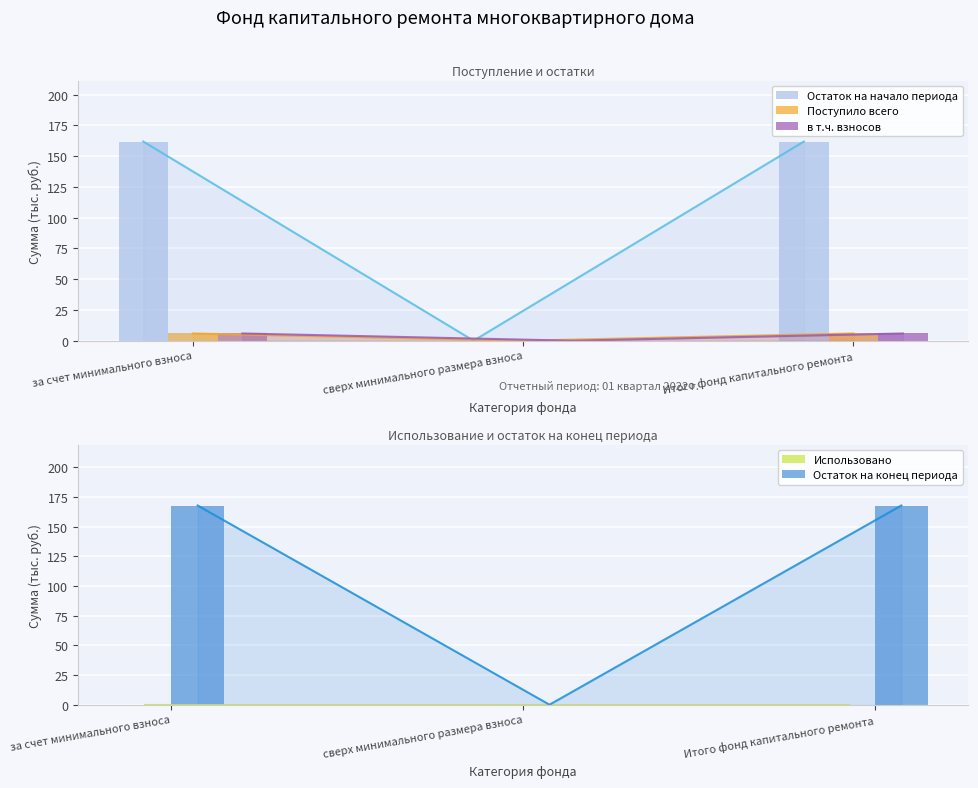

Which label corresponds to the largest value in the chart?

за счет минимального взноса